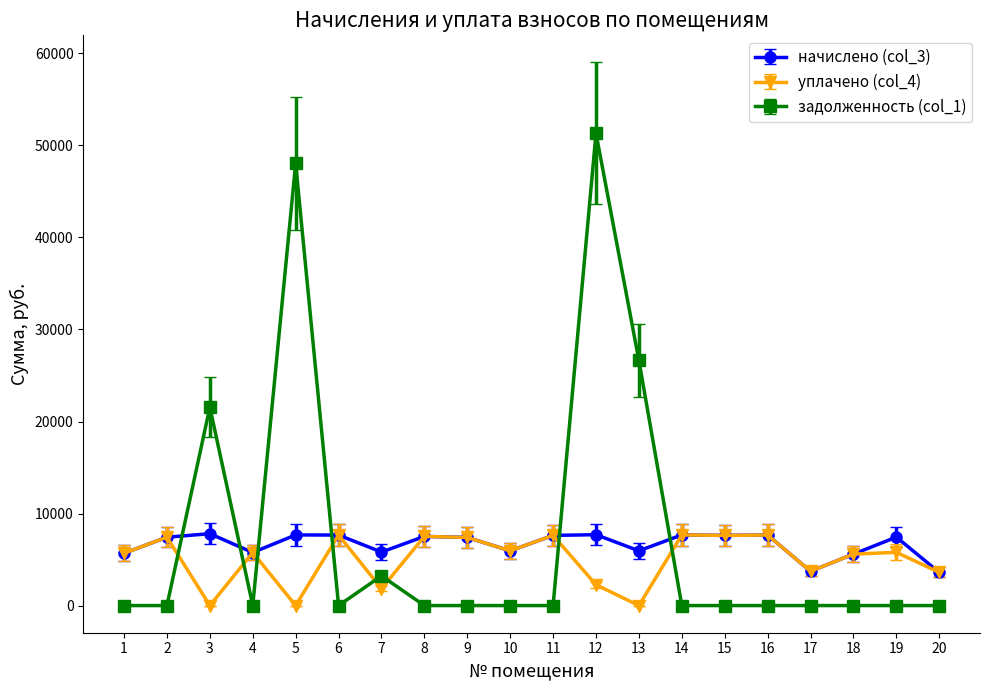

True or false: уплачено (col_4) has a value of 7663.1 at 16.

True